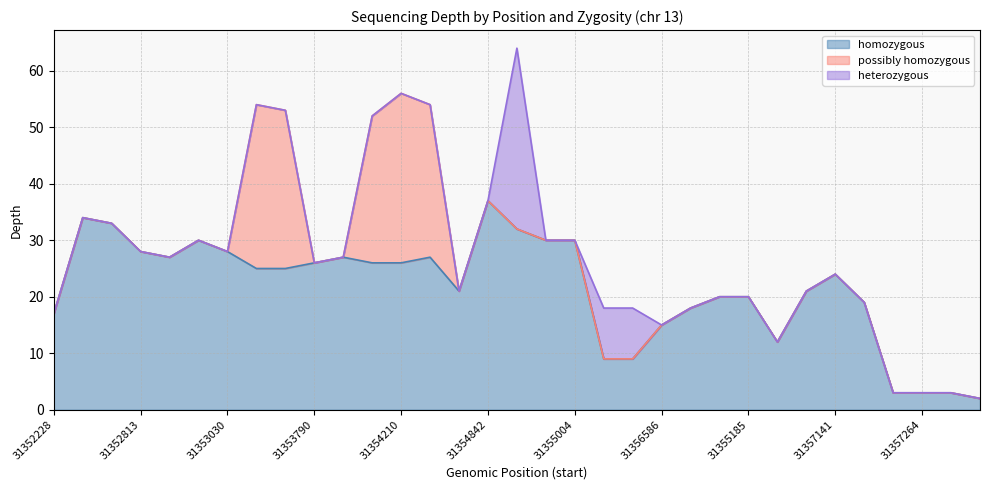

What is the difference between the maximum and minimum values in the possibly homozygous series?

30